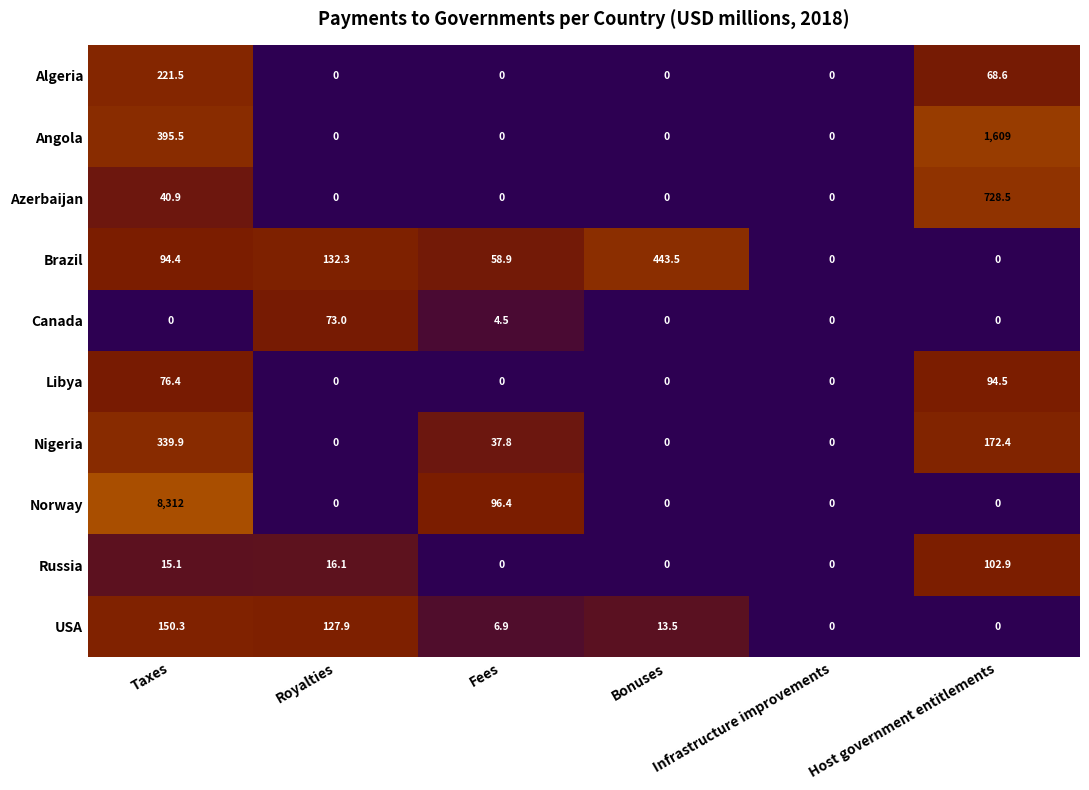

What is the spread (max minus min) of values at Royalties?

132.3